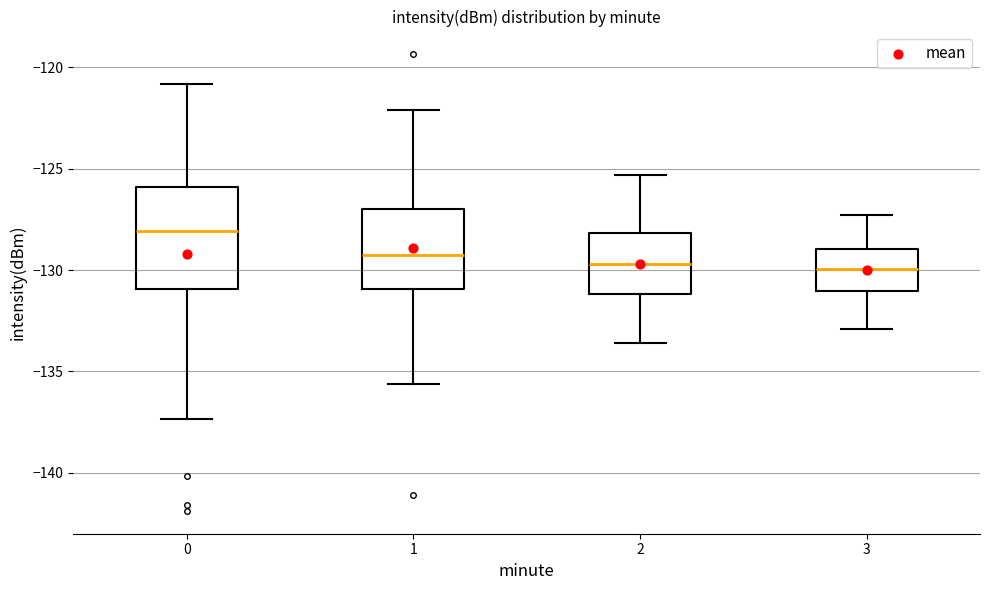

Reading left to right, transcribe this box plot: for each box, give where its median line is, the range the box spans, and where its two whiskers end, as read against the y-axis. The values are not printed on the chart, so give them approximately, as read against the axis.

0: median -128.0, box -131.0 to -126.0, whiskers -137.5 to -121.0
1: median -129.0, box -131.0 to -127.0, whiskers -135.5 to -122.0
2: median -129.5, box -131.0 to -128.0, whiskers -133.5 to -125.5
3: median -130.0, box -131.0 to -129.0, whiskers -133.0 to -127.5